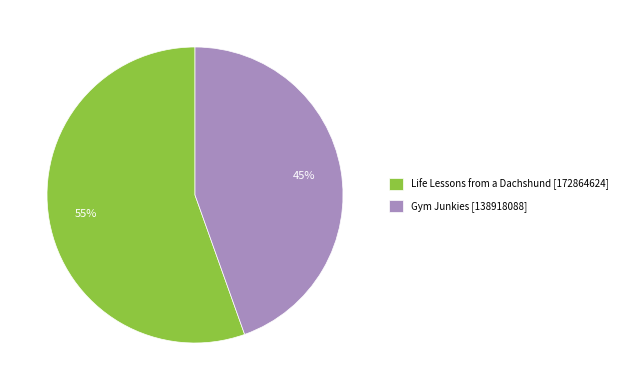

The Gym Junkies slice represents 45% of the pie. True or false?

True